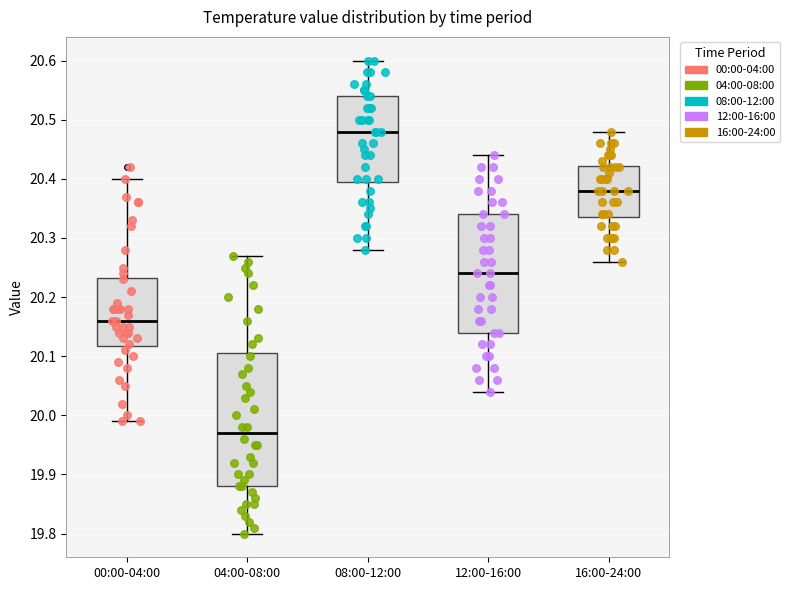

Reading left to right, read every box against the y-axis: the position of its median line, the range the box covers, and the ends of its whiskers. The values are not printed on the chart, so give them approximately, as read against the axis.

00:00-04:00: median 20.16, box 20.12 to 20.23, whiskers 19.99 to 20.40
04:00-08:00: median 19.97, box 19.88 to 20.11, whiskers 19.80 to 20.27
08:00-12:00: median 20.48, box 20.40 to 20.54, whiskers 20.28 to 20.60
12:00-16:00: median 20.24, box 20.14 to 20.34, whiskers 20.04 to 20.44
16:00-24:00: median 20.38, box 20.34 to 20.42, whiskers 20.26 to 20.48